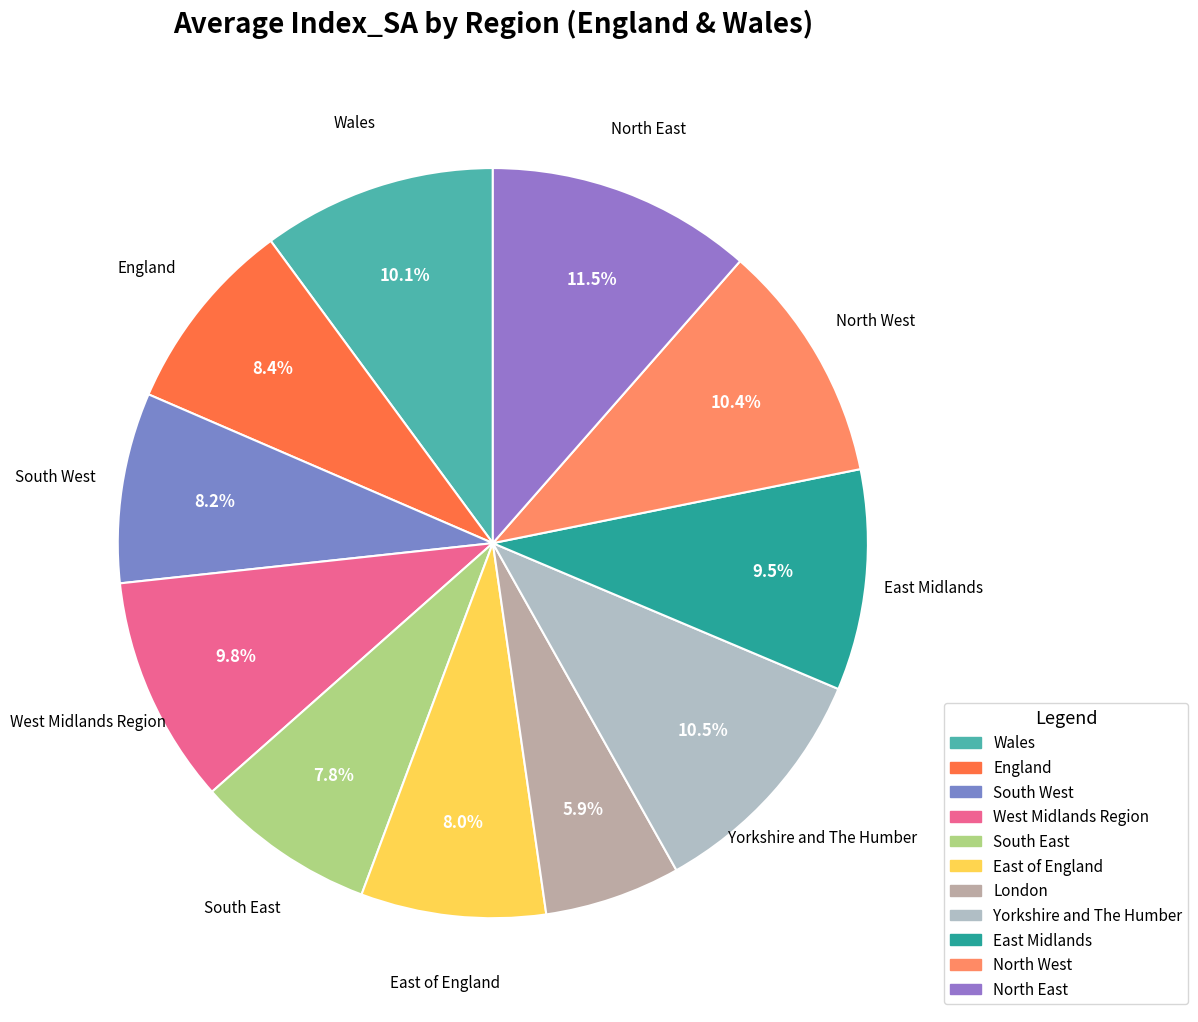

Approximately how many times larger is the value at East Midlands compared to North East?

0.8